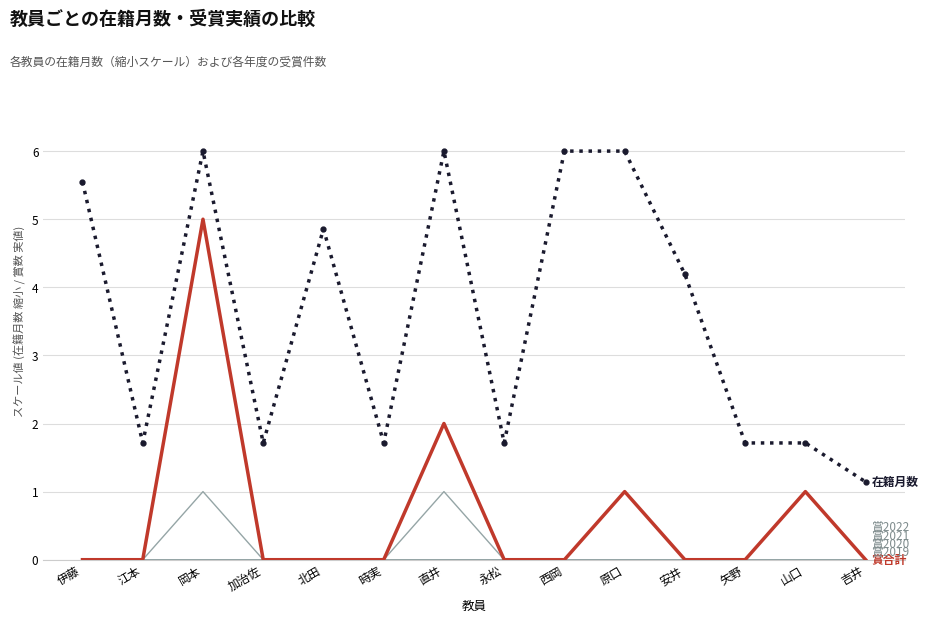

What is the label of the 10th point from the right?

北田